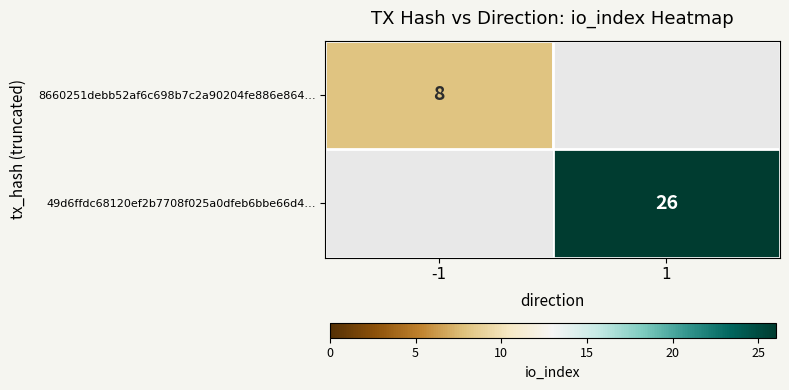

The value of 49d6ffdc68120ef2b7708f025a0dfeb6bbe66d4… at 1 is 26. True or false?

True